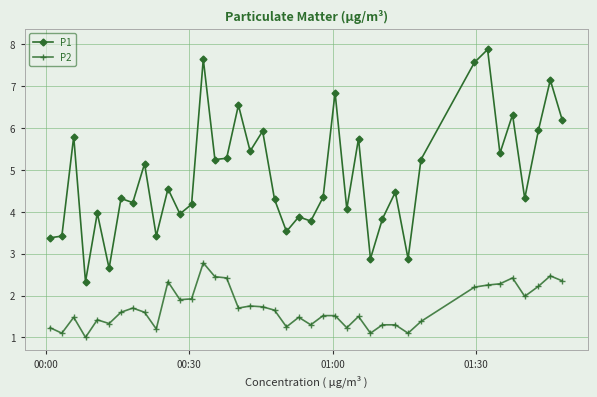

Which series has the widest spread of values?

P1